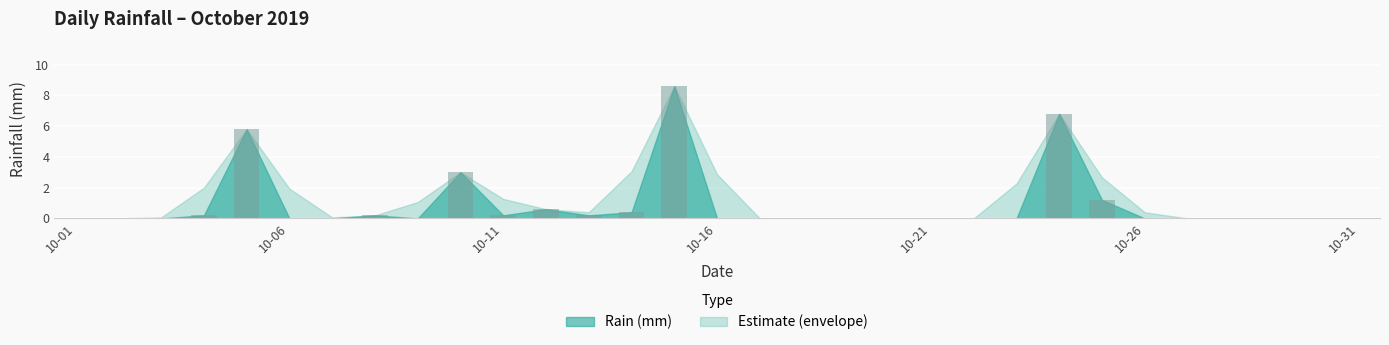

Reading left to right, list all the values displayed in this chart.

0.0	0.0	0.0	0.2	5.8	0.0	0.0	0.2	0.0	3.0	0.2	0.6	0.2	0.4	8.6	0.0	0.0	0.0	0.0	0.0	0.0	0.0	0.0	6.8	1.2	0.0	0.0	0.0	0.0	0.0	0.0